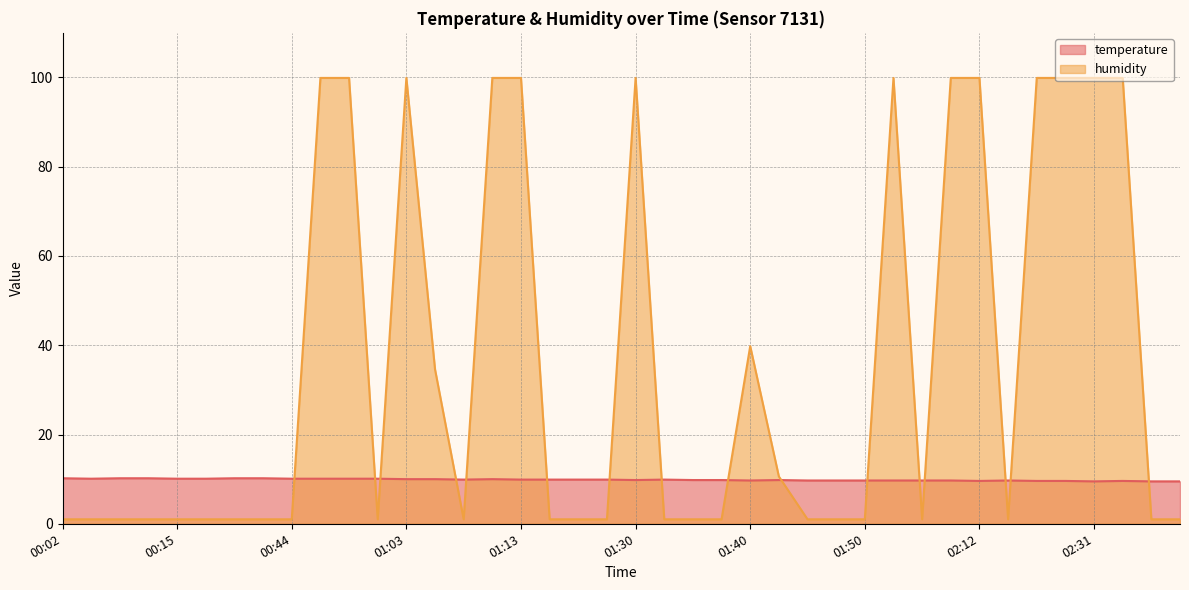

What is the difference between the highest and lowest values at 01:43?

0.8